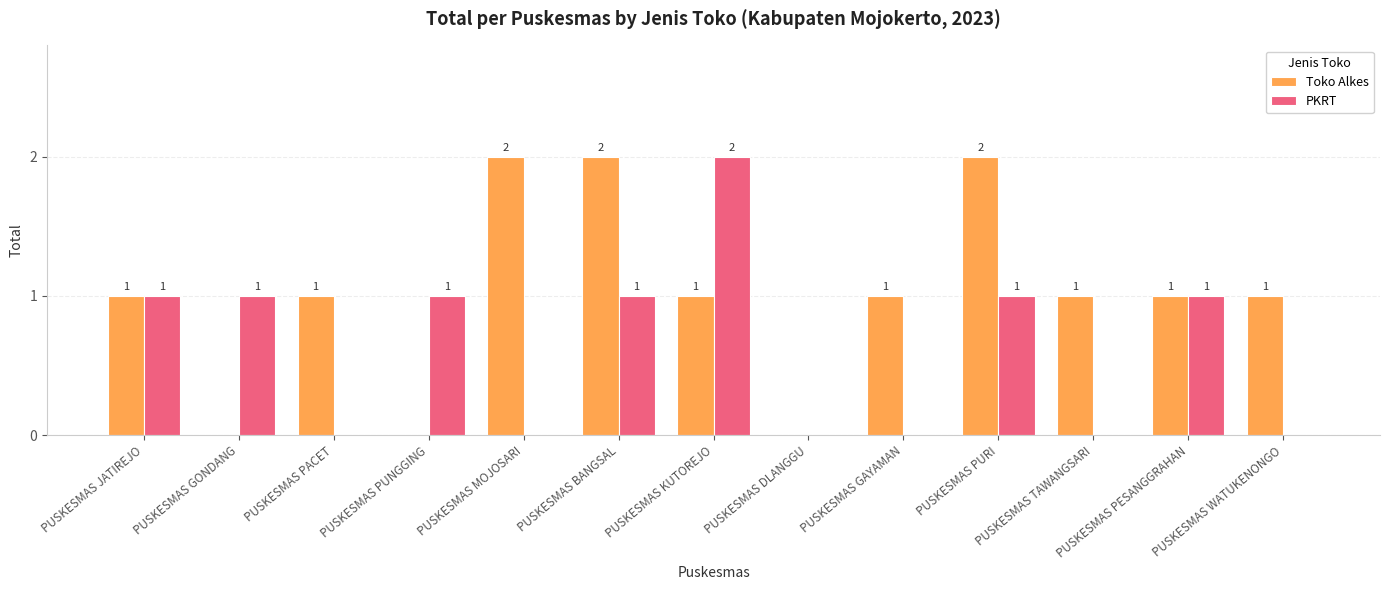

What is the difference between the Toko Alkes values at PUSKESMAS MOJOSARI and PUSKESMAS GAYAMAN?

1